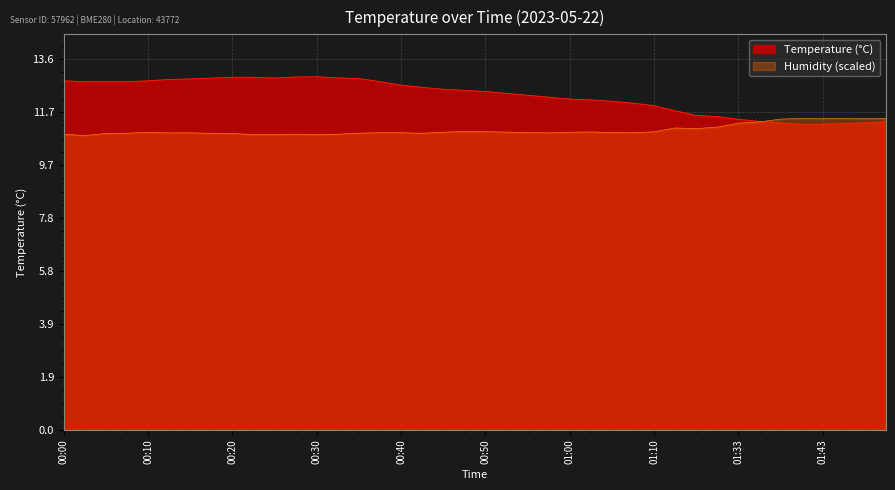

What position from the right is 01:10?

12